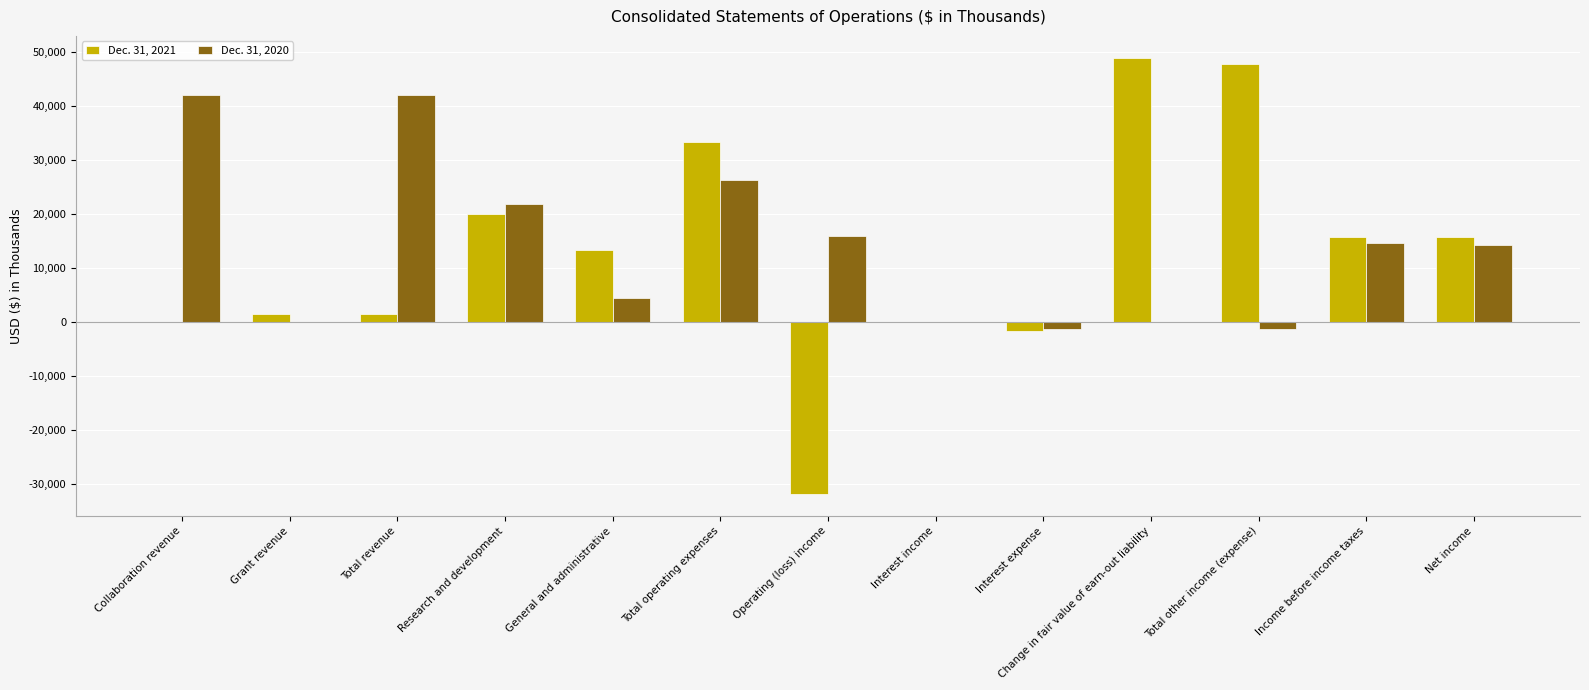

The value of Dec. 31, 2021 at Change in fair value of earn-out liability is 29308. True or false?

False